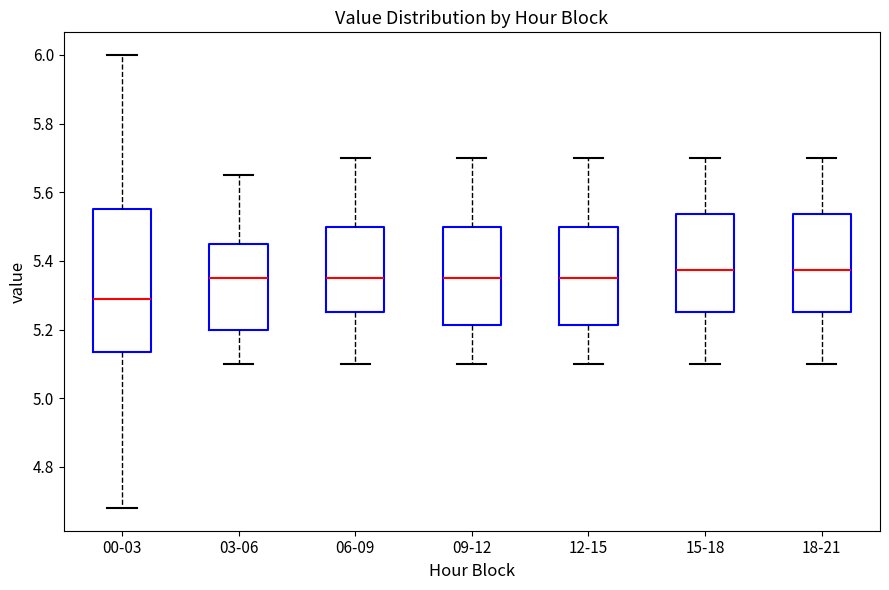

Which box's median line is the lowest?

00-03